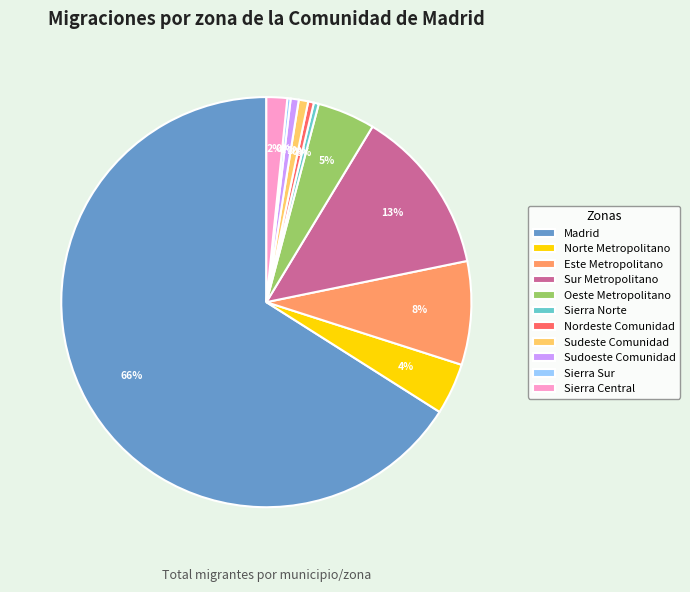

What percentage is the Este Metropolitano slice, to the nearest percent?

8%